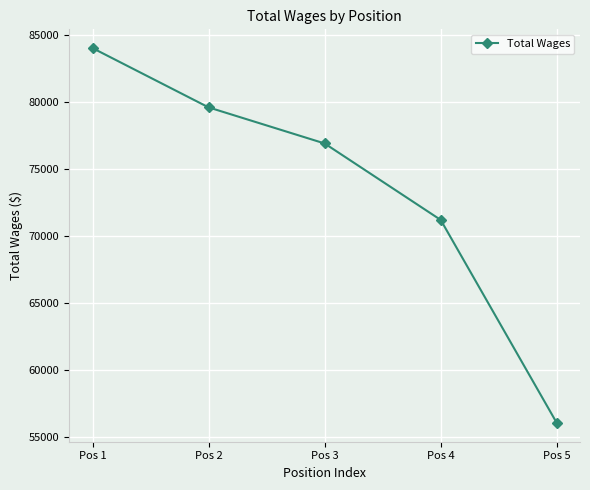

Reading left to right, list all the values displayed in this chart.

84022	79598	76905	71200	56051